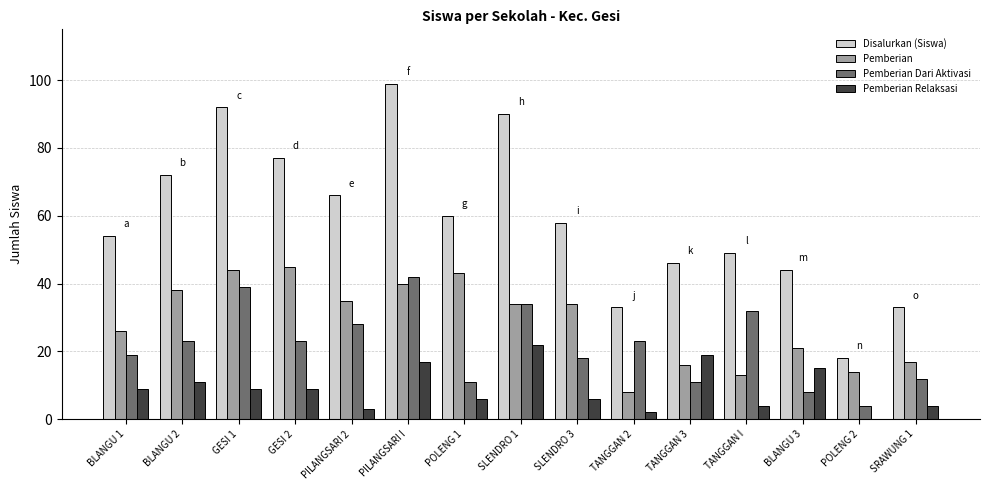

At which category does the chart reach its peak across all series?

PILANGSARI I